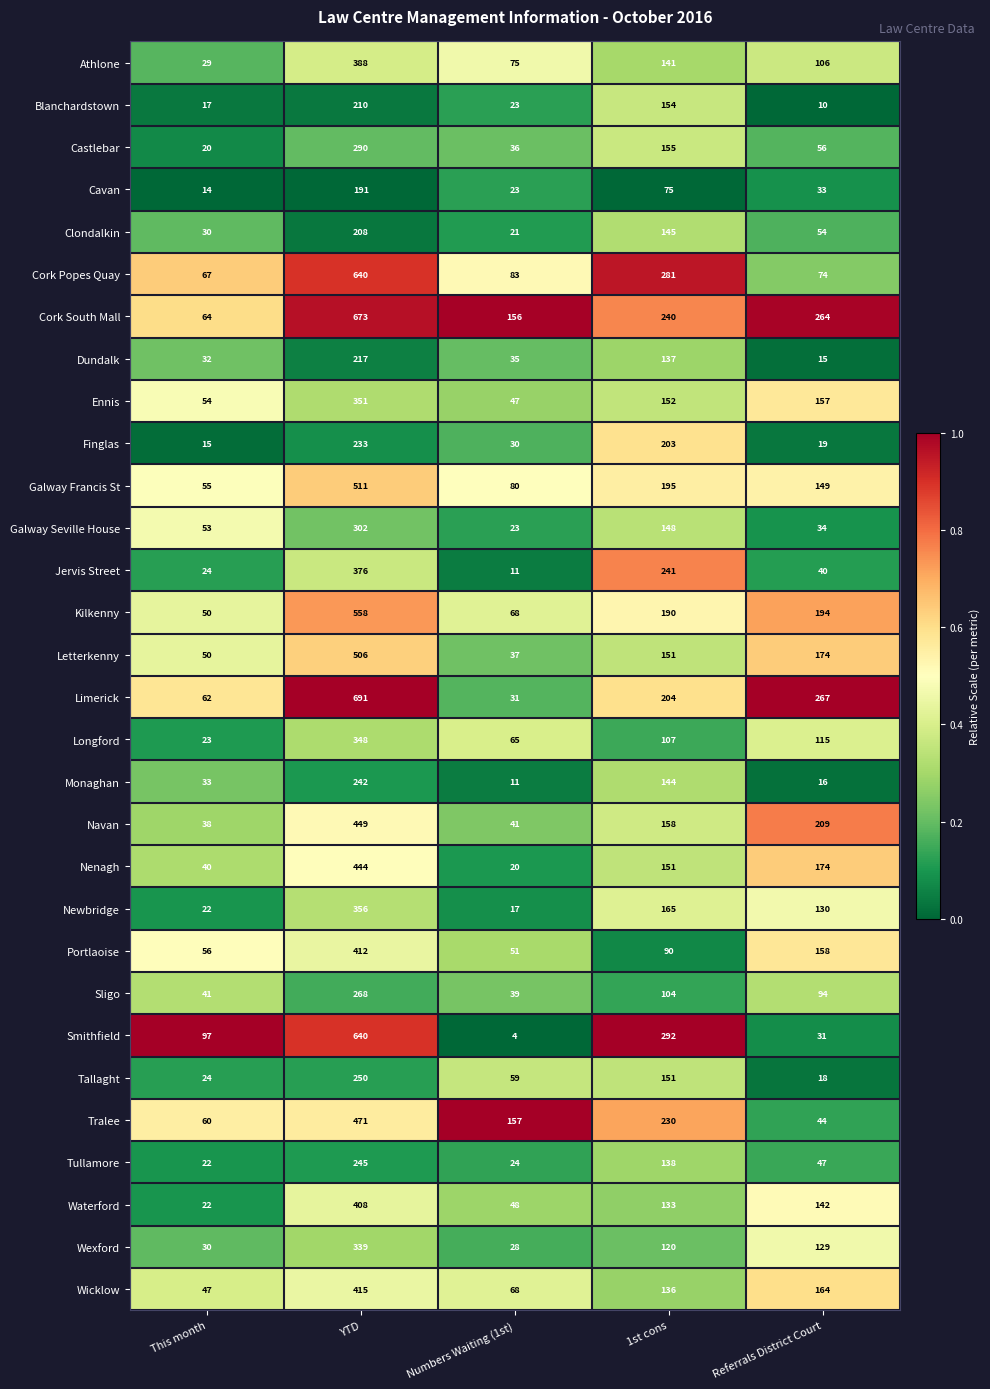

Which series has the largest total across all categories?

Cork South Mall